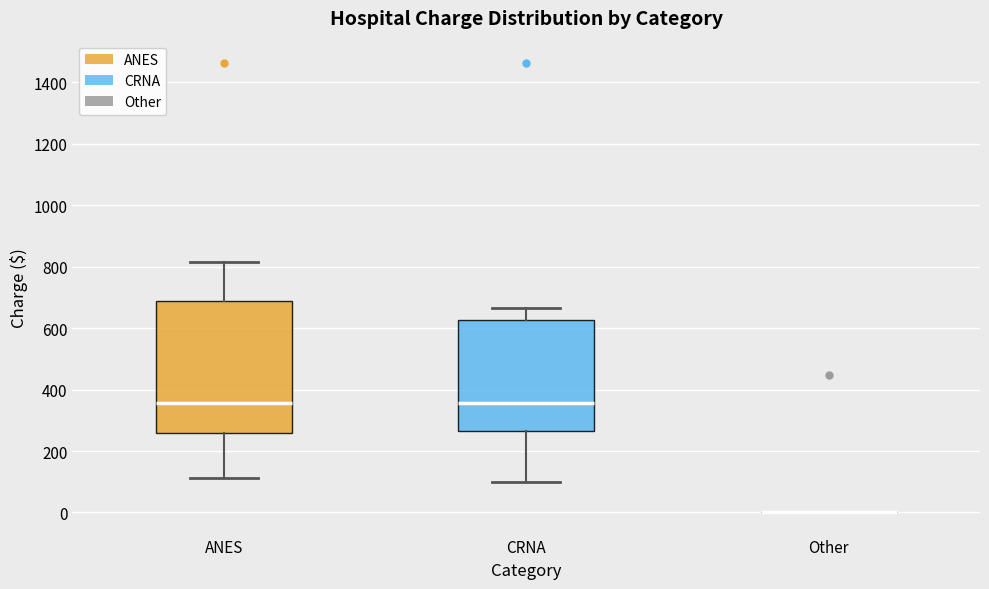

Comparing the boxes themselves (not the whiskers), which one is the tallest?

ANES